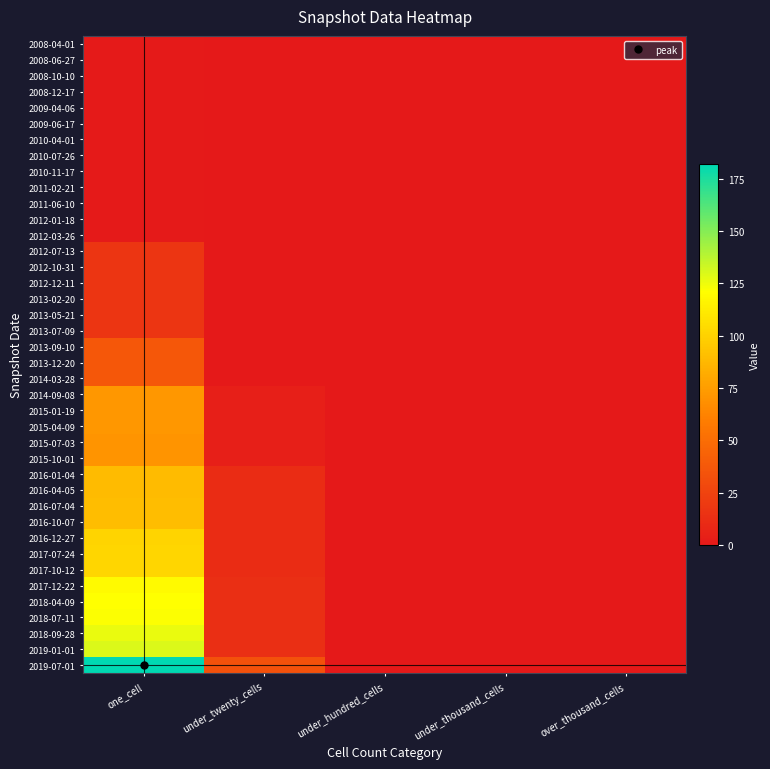

Which series has the largest total across all categories?

2019-07-01